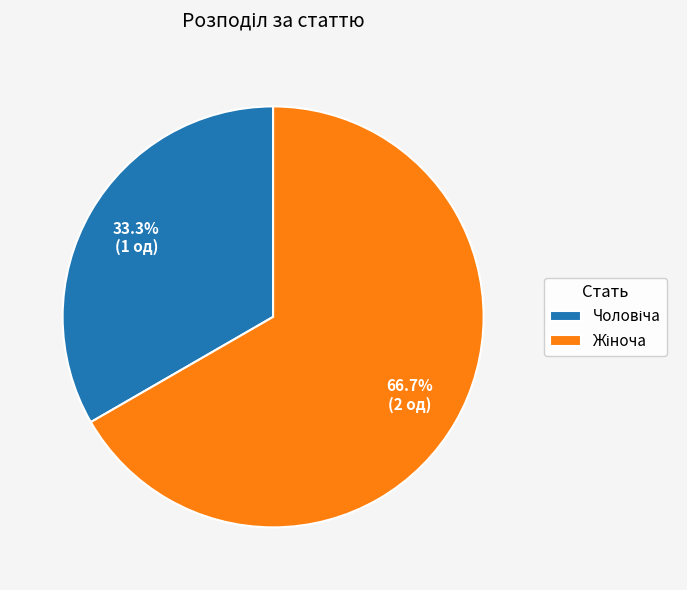

What is the majority slice?

Жіноча